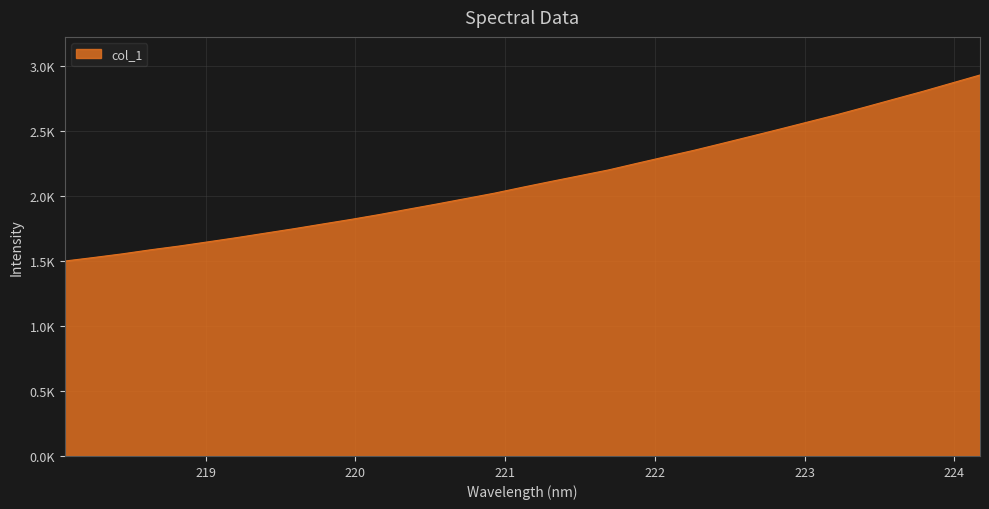

What is the value of the 32nd point from the left?

2867.1